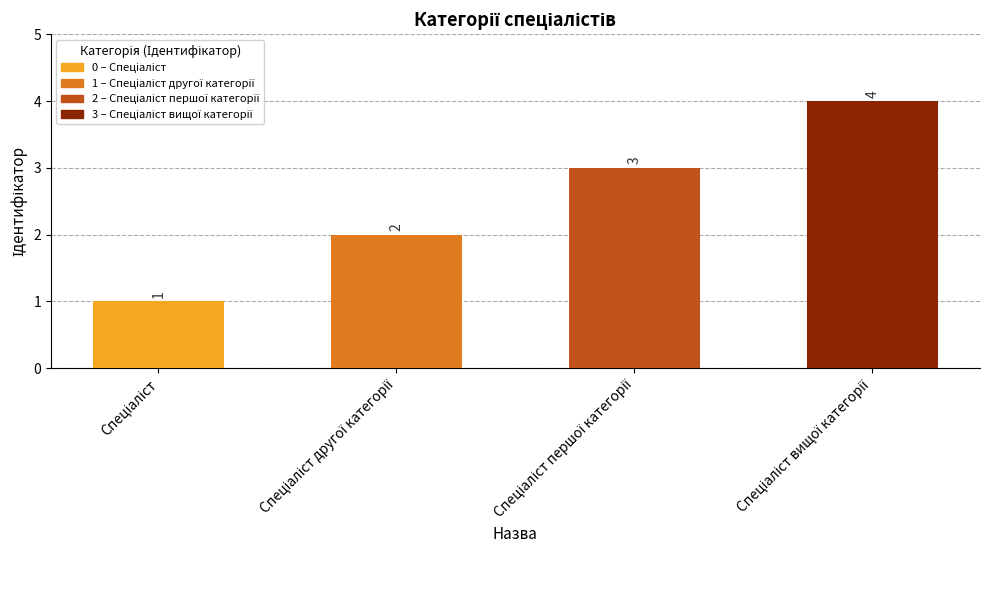

What is the difference between the maximum and minimum values?

3